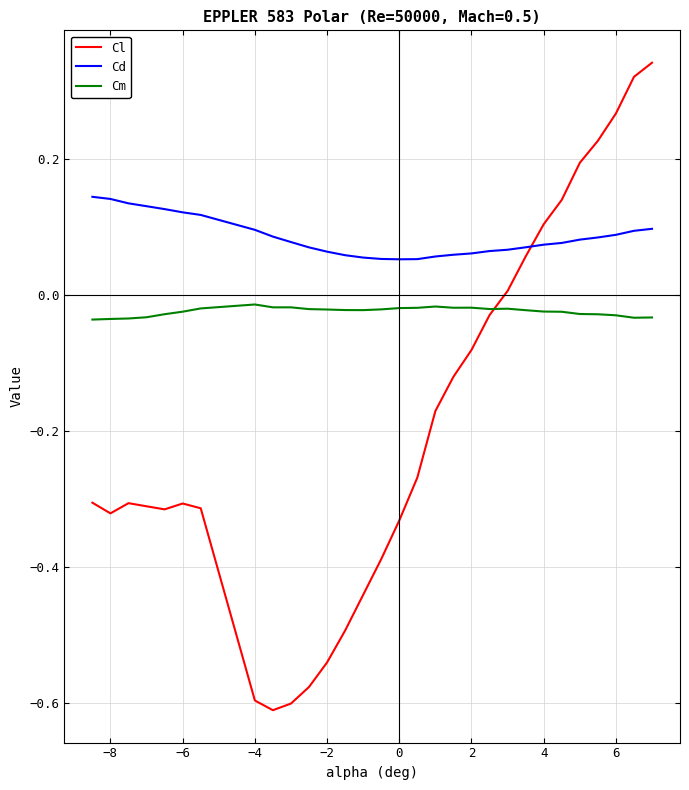

How many intersections are there between Cl and Cd?

1